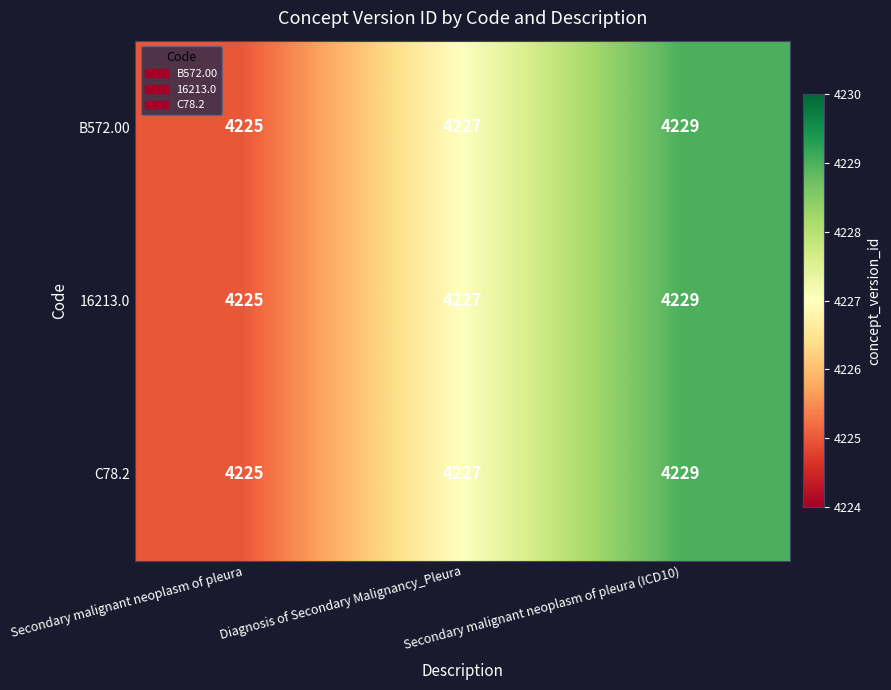

The 16213.0 series shows 2325 at Diagnosis of Secondary Malignancy_Pleura. True or false?

False